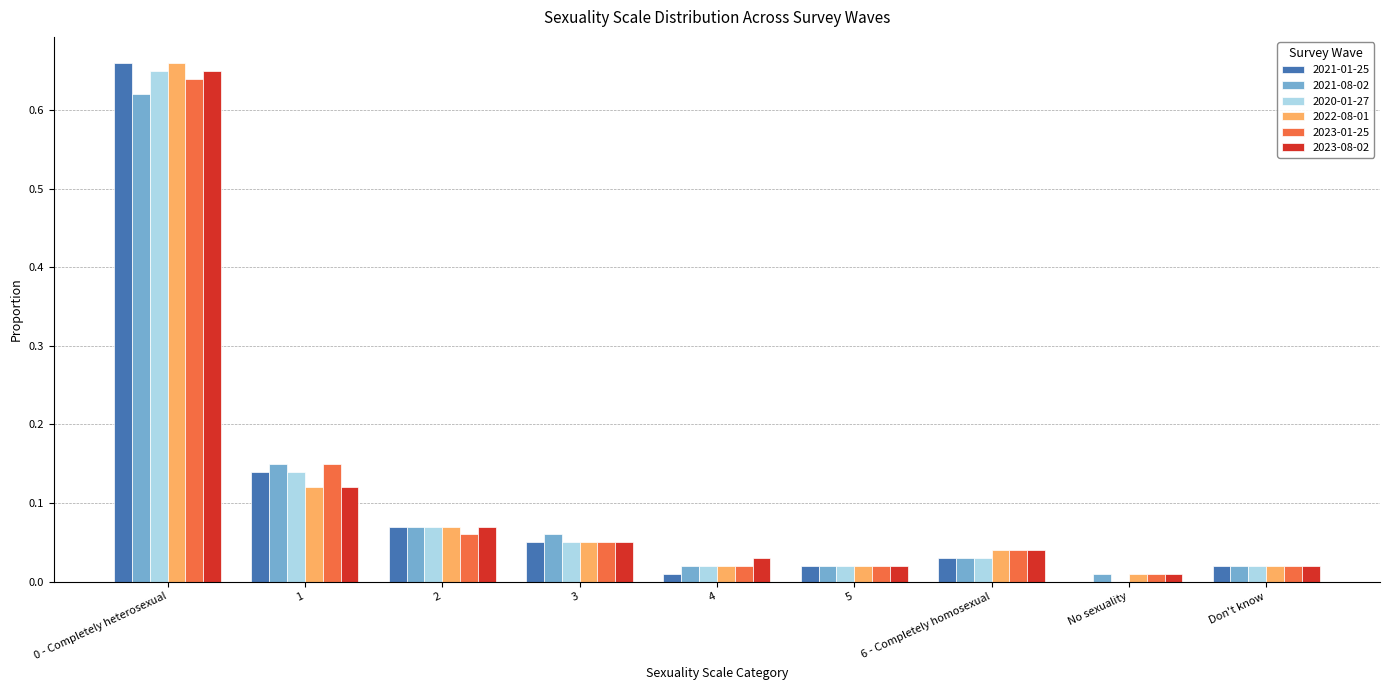

How many groups of bars are there?

9